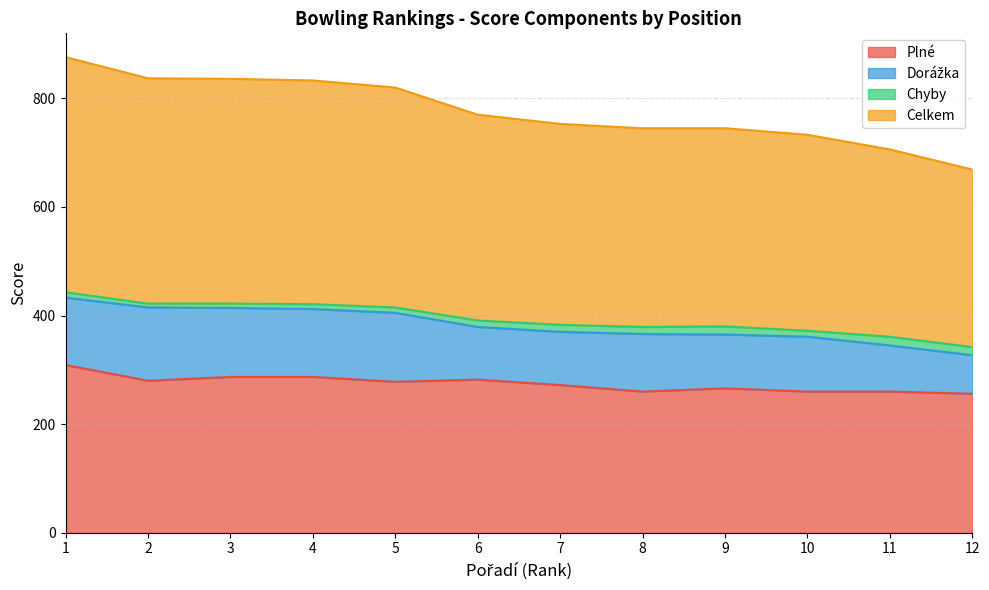

Does the chart display data point markers on the line(s)?

No